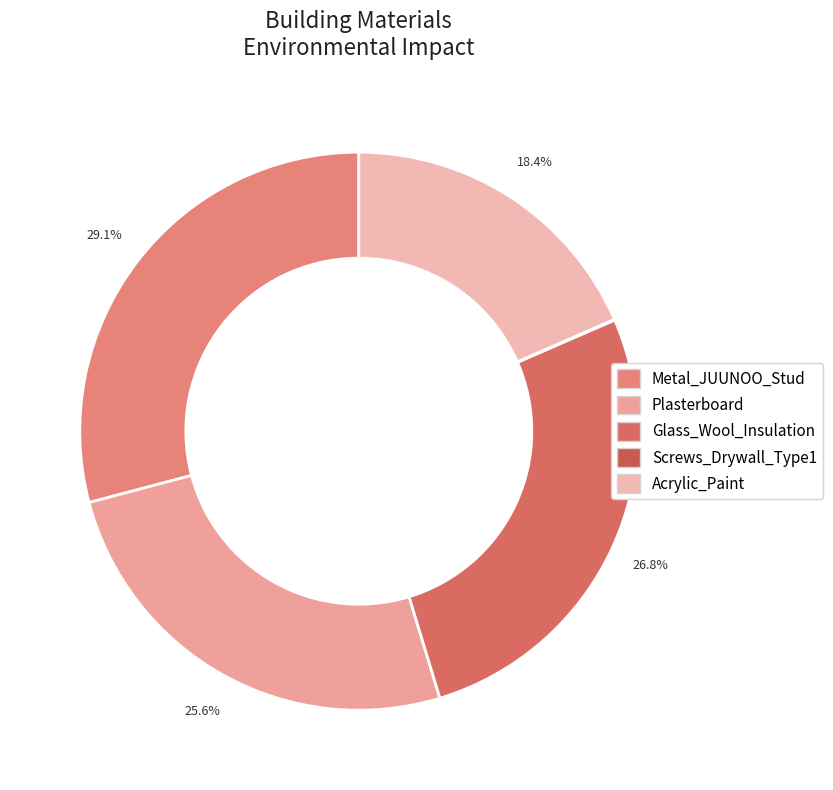

To the nearest percent, what is the combined percentage of Screws_Drywall_Type1 and Metal_JUUNOO_Stud?

29%